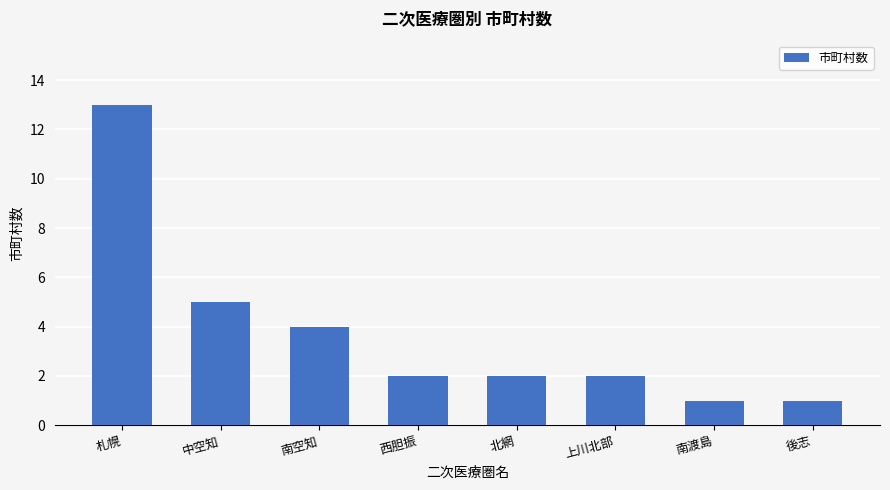

The chart shows a value of 13 at 札幌. True or false?

True